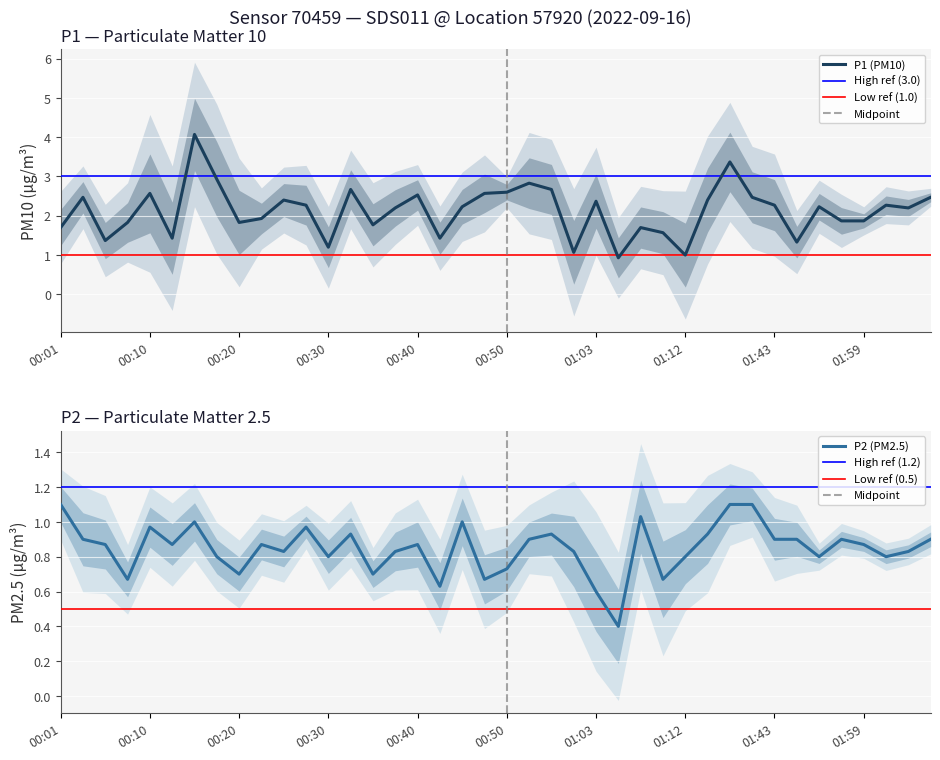

The P1 series shows 3.2 at 00:37. True or false?

False